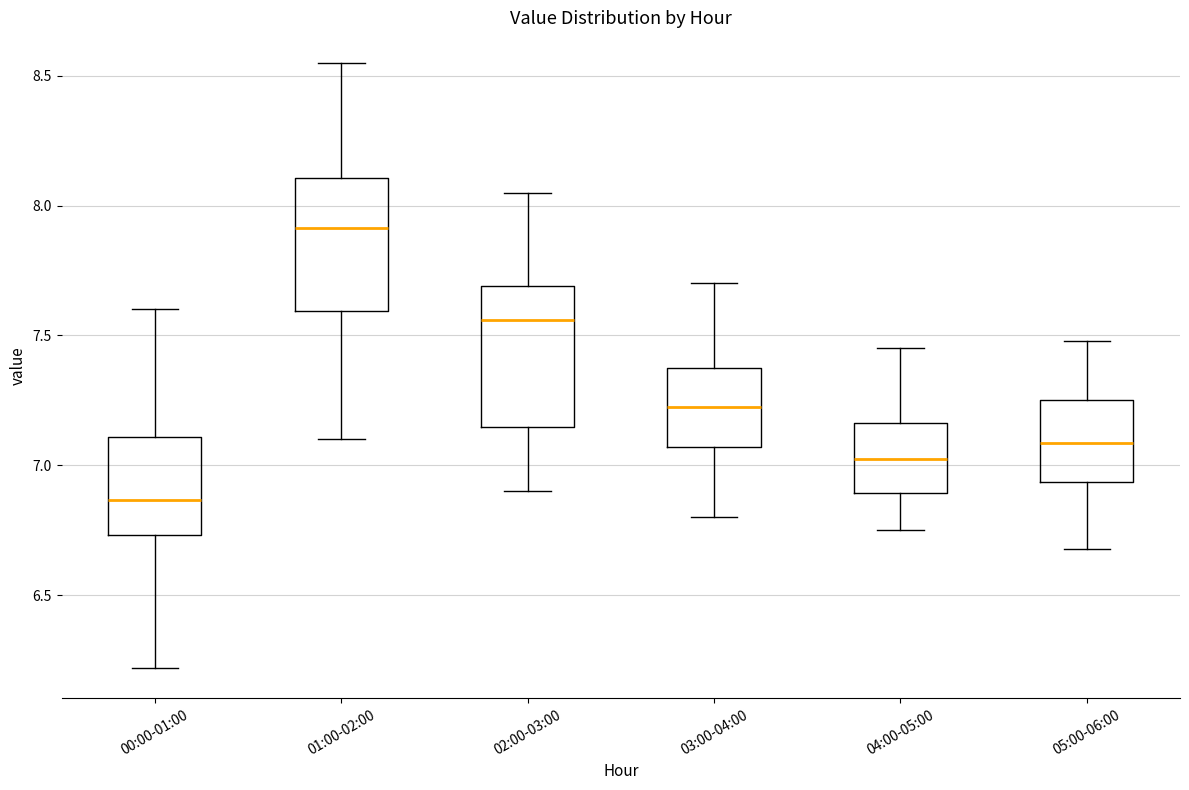

Which box's median line is the highest?

01:00-02:00